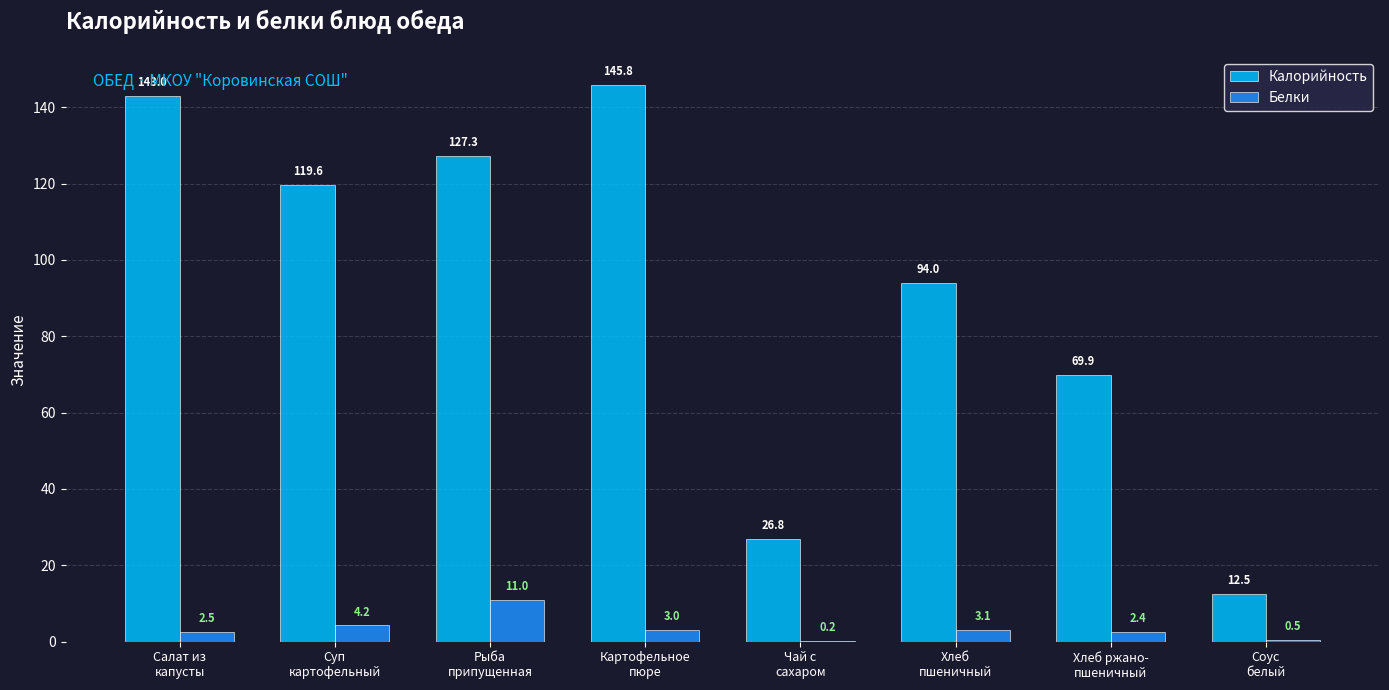

Which series has the largest total across all categories?

Калорийность